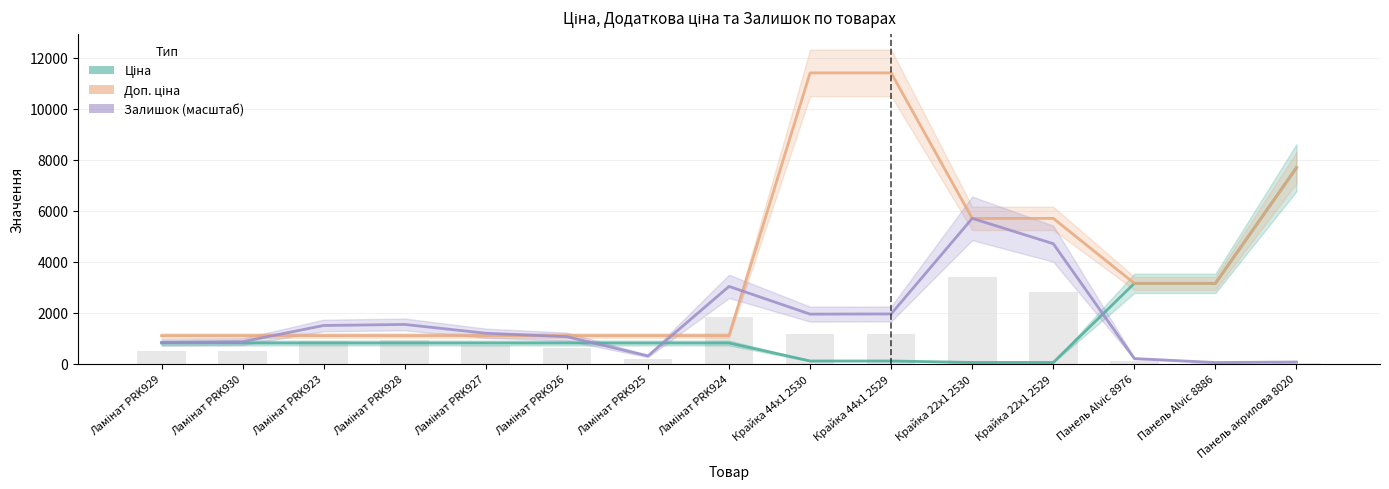

Reading left to right, what are all the values shown in this chart?

Ціна: 818.5	818.5	818.5	818.5	818.5	818.5	818.5	818.5	114.1	114.1	57.0	57.0	3157.9	3157.9	7693.1
Доп. ціна: 1109.2	1109.2	1109.2	1109.2	1109.2	1109.2	1109.2	1109.2	11410.0	11410.0	5705.0	5705.0	3158.0	3158.0	7693.1
Залишок (масштаб): 843.9	870.9	1505.6	1546.1	1201.8	1066.7	310.6	3038.2	1951.2	1957.9	5705.0	4712.5	209.3	54.0	74.3